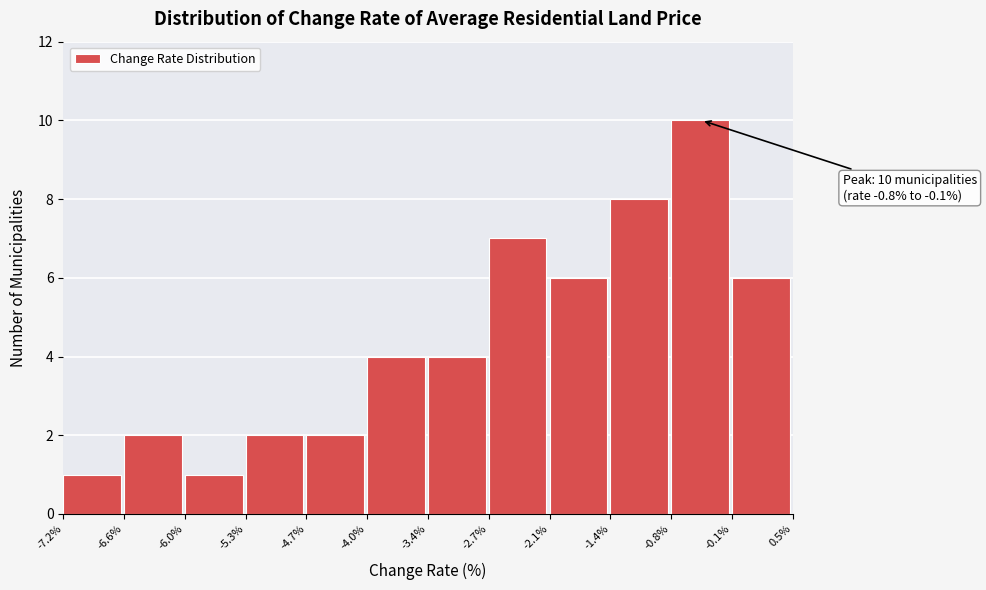

Which range on the x-axis has the tallest bar?

-0.8% to -0.1%